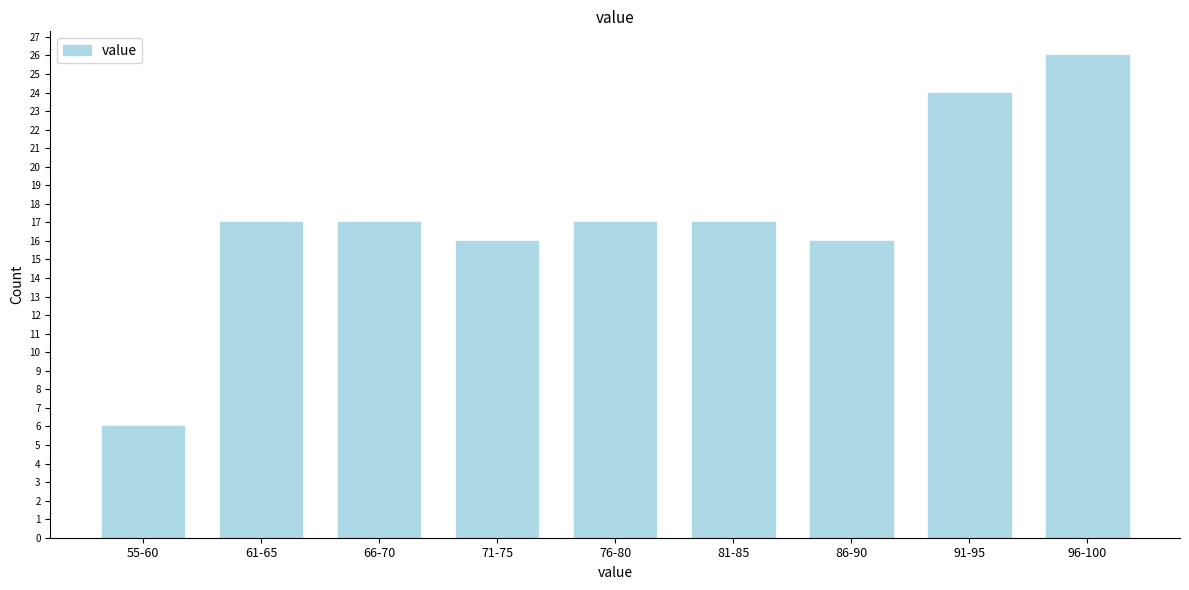

Reading left to right, transcribe all the data shown in this chart.

55-60=6	61-65=17	66-70=17	71-75=16	76-80=17	81-85=17	86-90=16	91-95=24	96-100=26